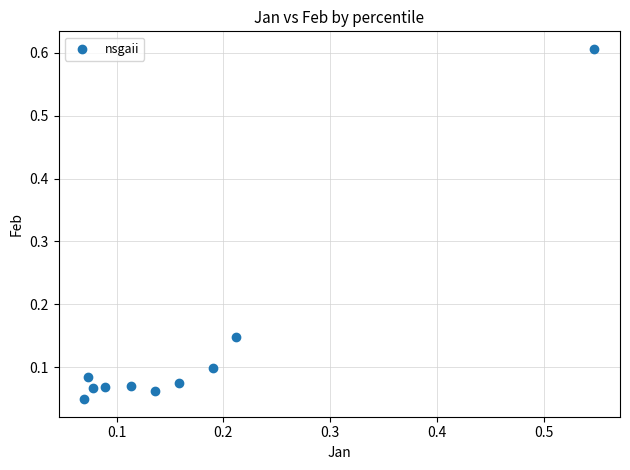

What is the range of X values (max minus min)?

0.5